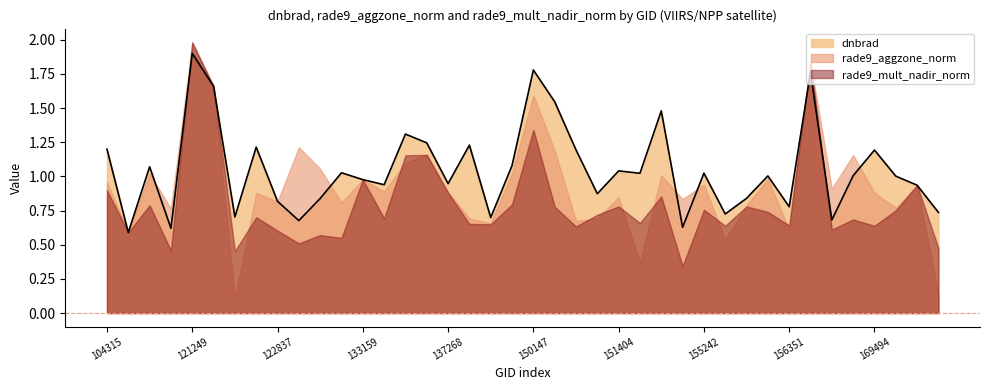

At which category does rade9_mult_nadir_norm reach its first local peak?

109184